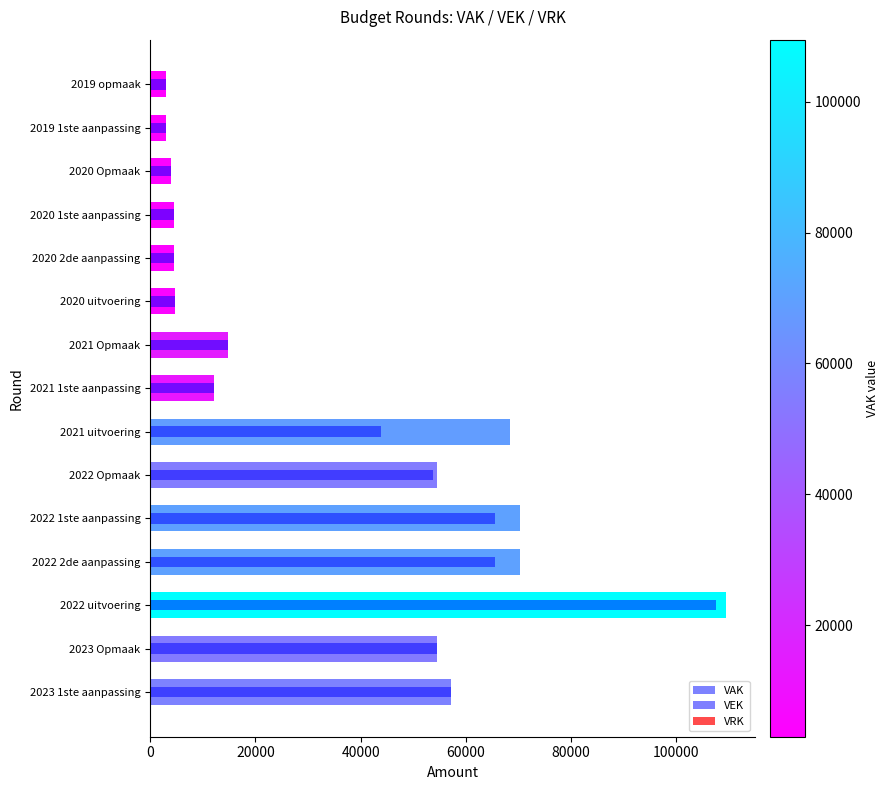

What is the approximate value of VEK at 2020 Opmaak?

3903.0